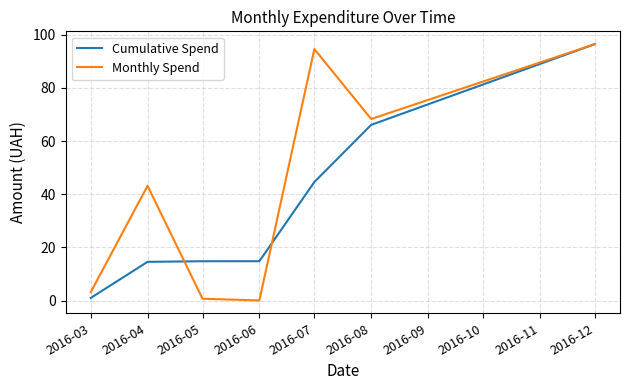

Rank the series by their average value, from lowest to highest.

Cumulative Spend, Monthly Spend